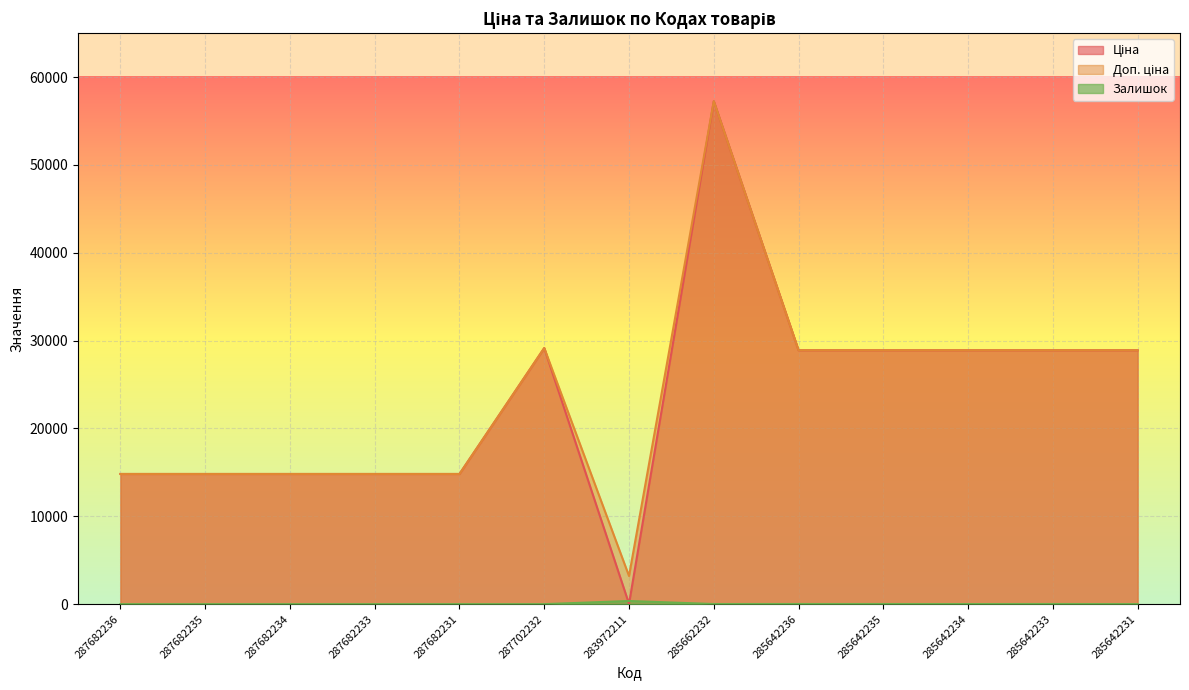

Which series has the largest total across all categories?

Доп. ціна